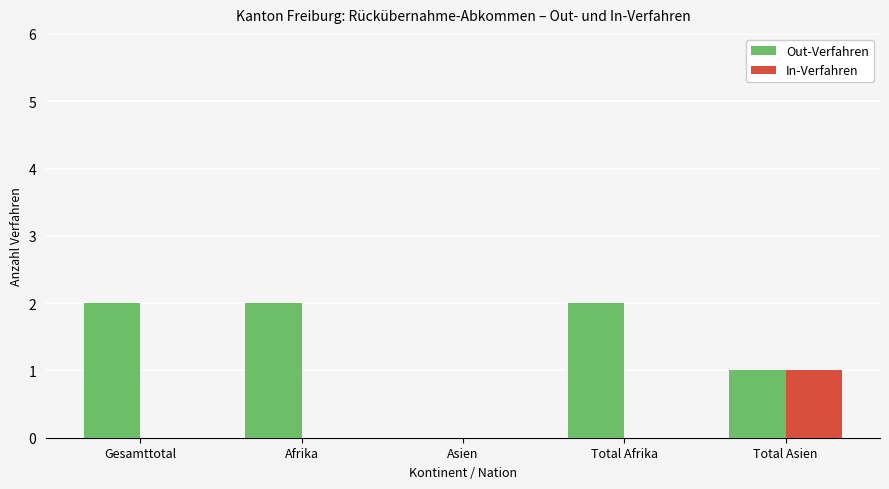

The value of In-Verfahren at Total Asien is 0. True or false?

False